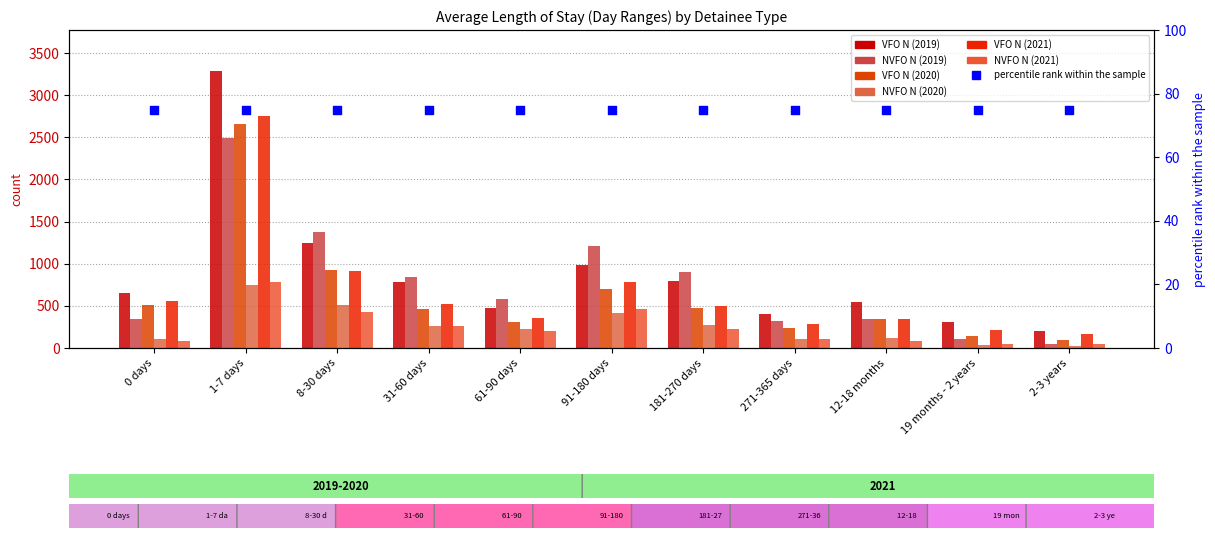

Is the value of VFO N (2021) at 12-18 months greater than the value of VFO N (2020) at 19 months - 2 years?

Yes